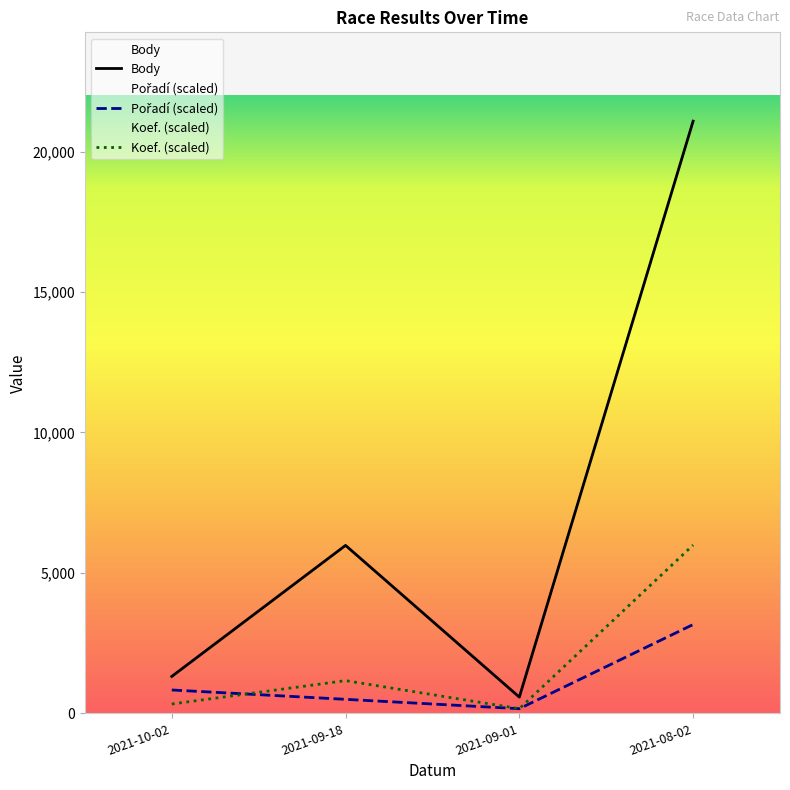

Which category has the highest value in the Pořadí series?

2021-08-02